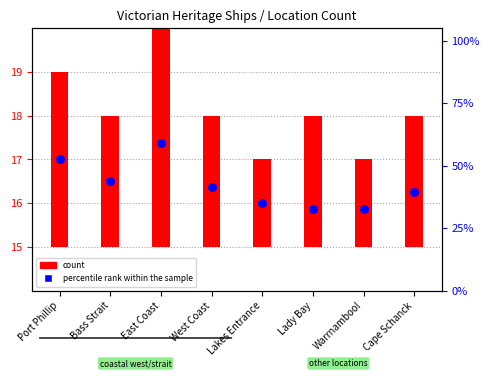

Approximately how many times larger is the value at East Coast compared to Port Phillip?

1.0